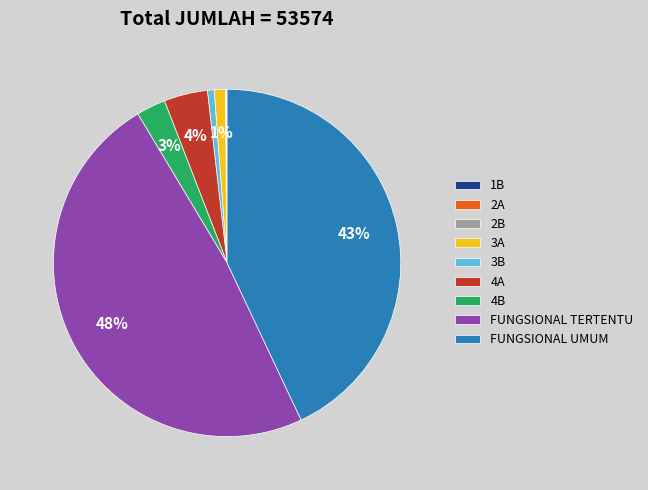

Does 3B represent more than half of the total?

No